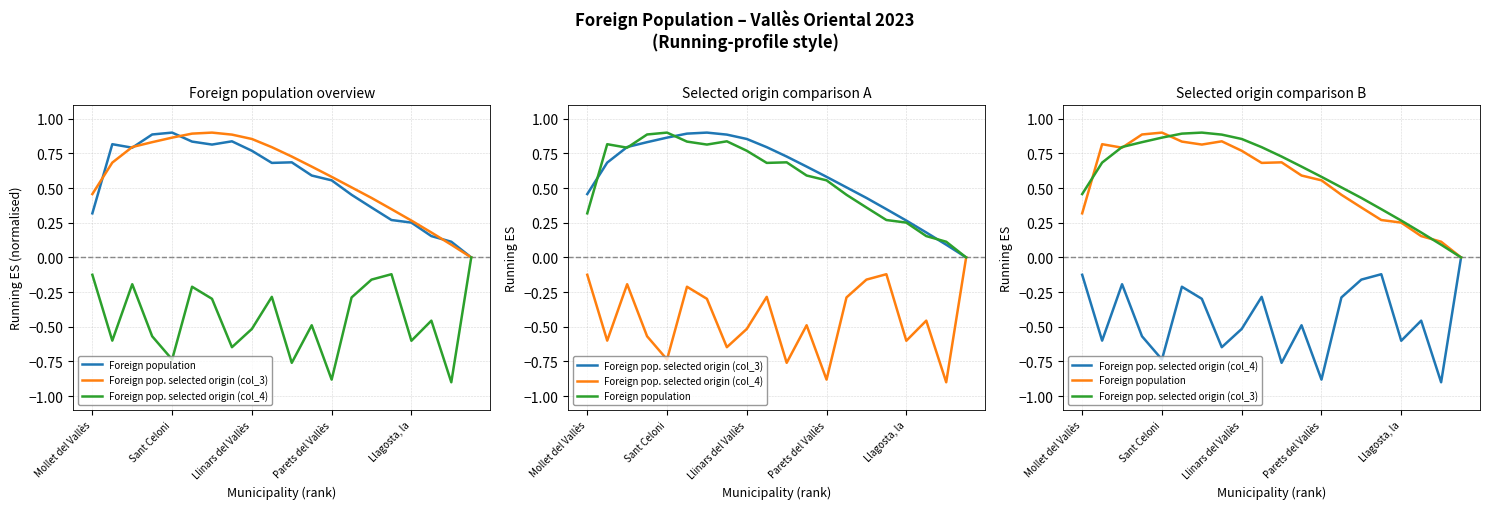

What is the label of the 11th point from the right?

9